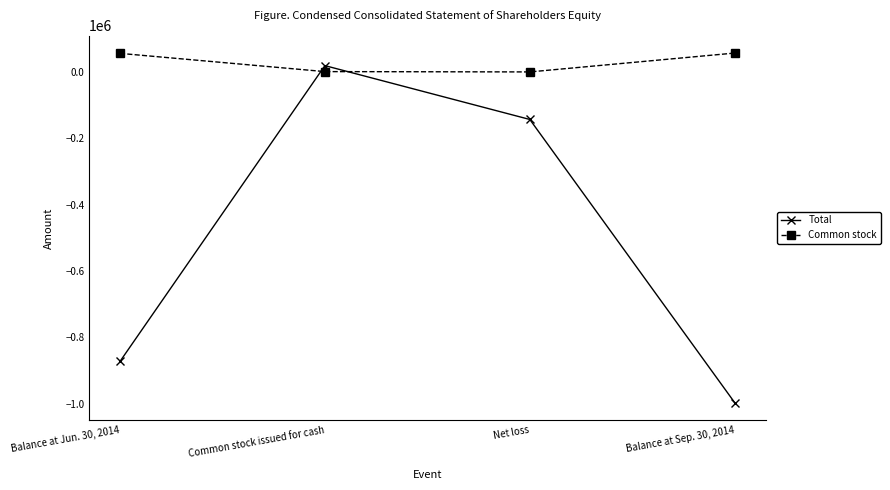

How many times do Common stock and Total cross each other?

2